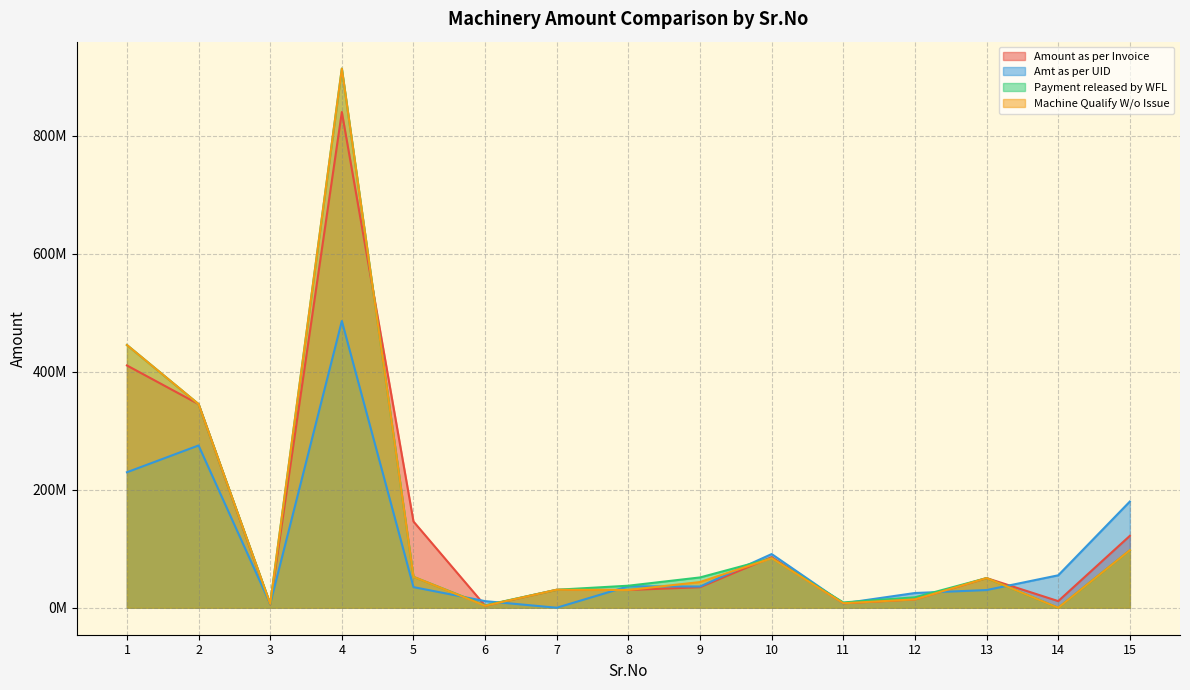

Which category has the highest value across all series?

4